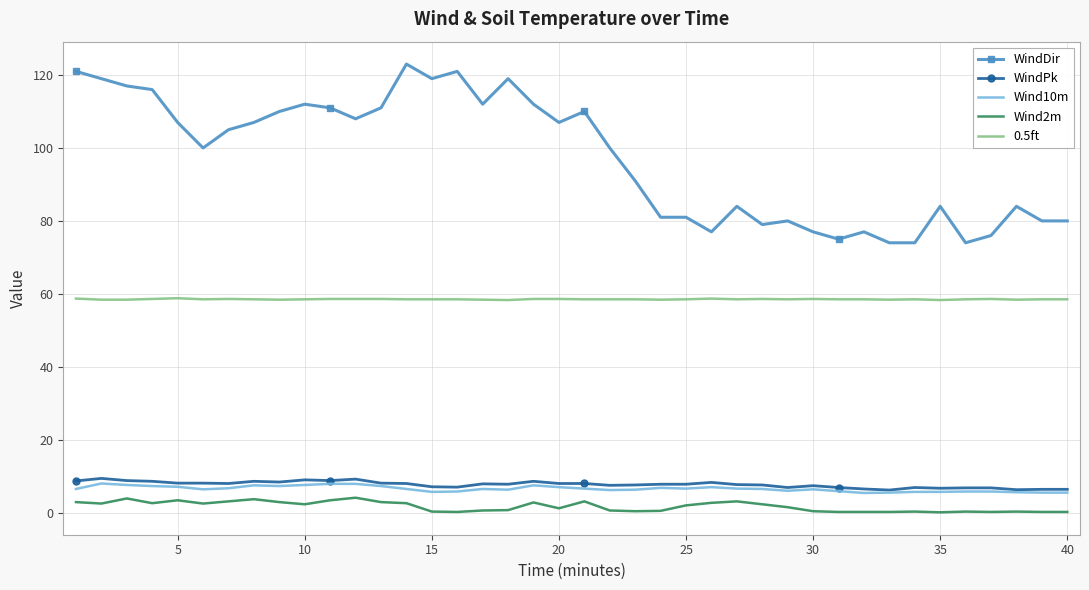

List the series in order of their peak value, highest first.

WindDir, 0.5ft, WindPk, Wind10m, Wind2m